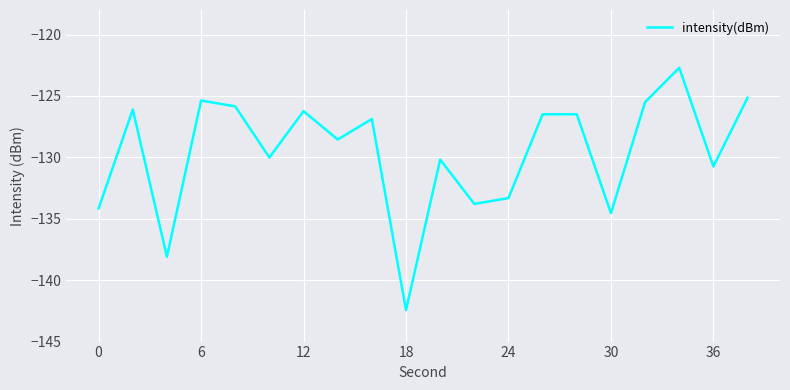

What is the difference between the maximum and minimum values?

19.7